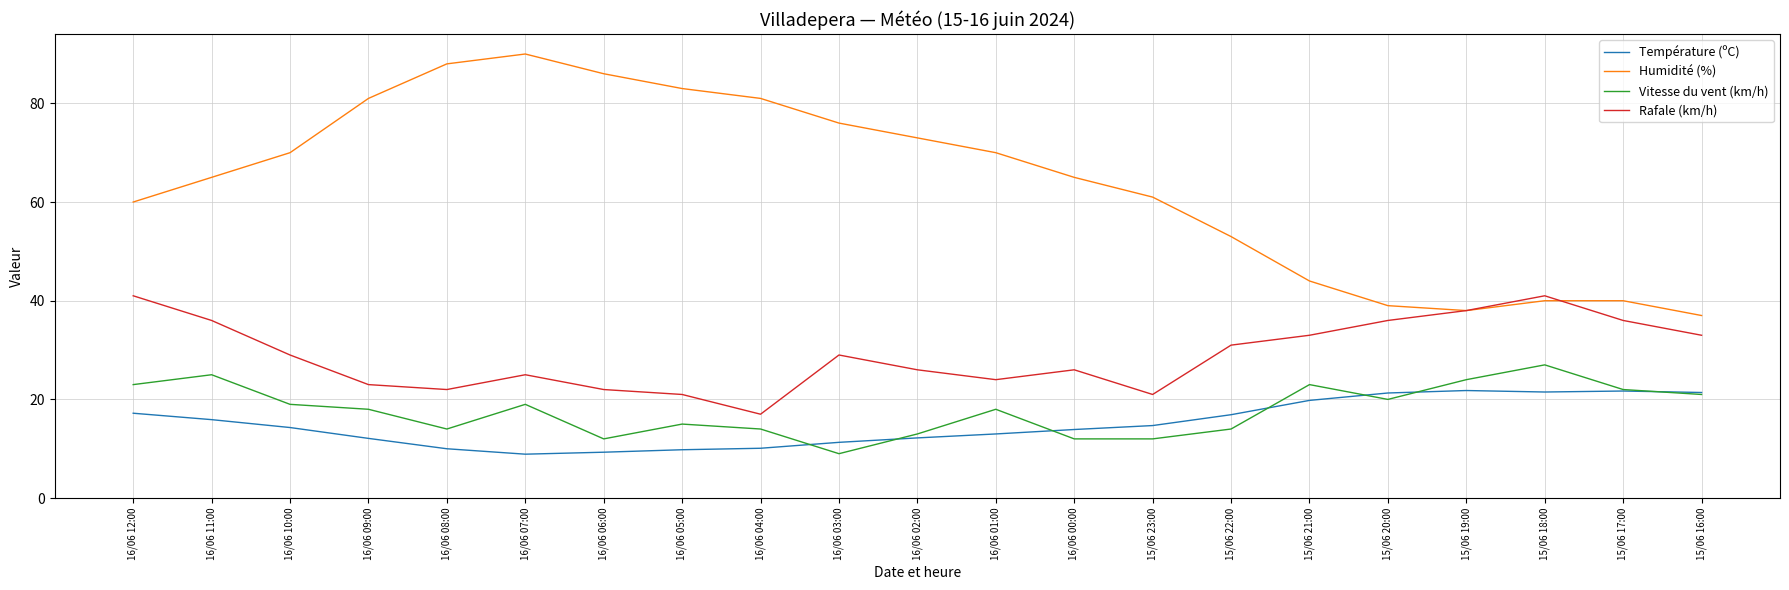

What is the difference between the highest and lowest values at 15/06 19:00?

16.2